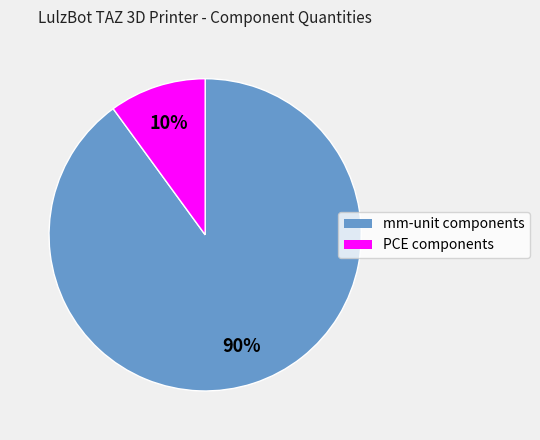

To the nearest percent, what is the difference between the largest and smallest slice percentages?

80%